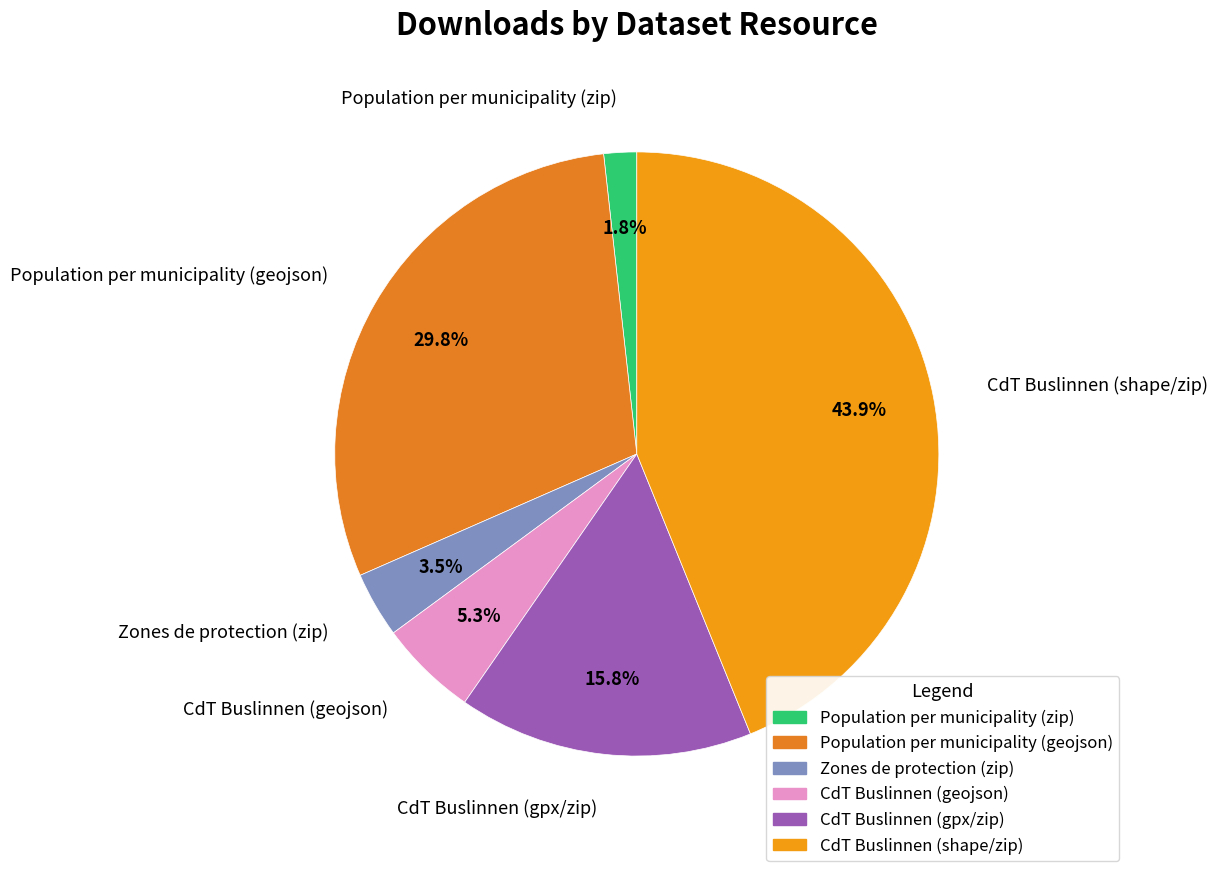

Which category has the biggest portion of the pie?

CdT Buslinnen (shape/zip)